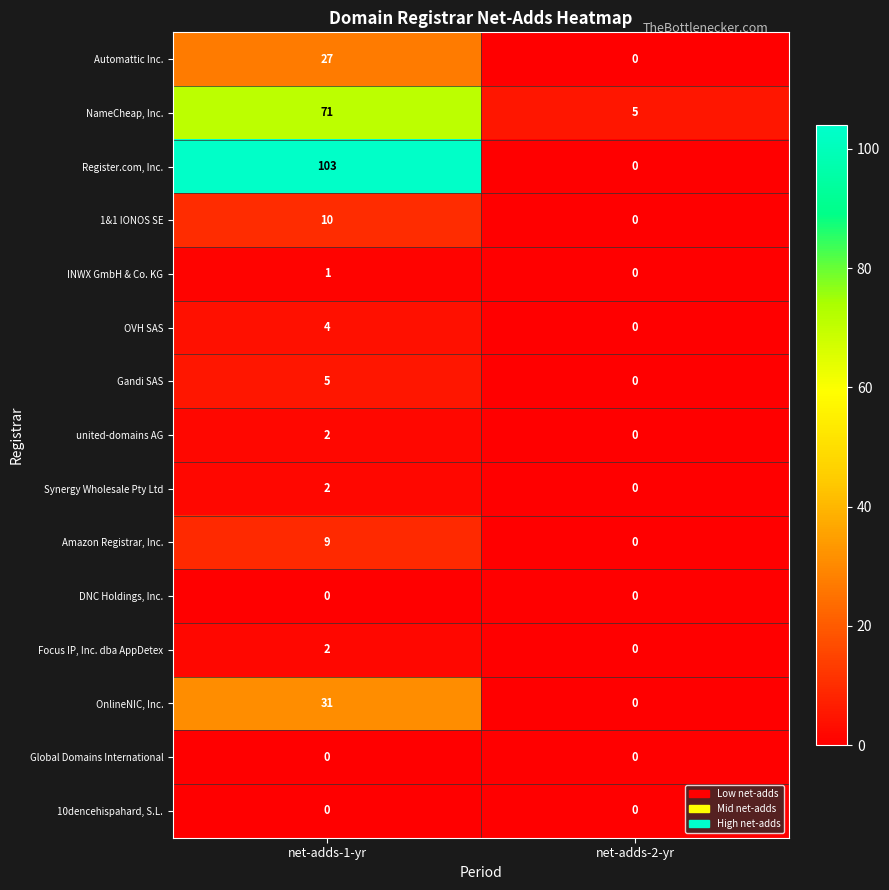

How many data points does each series have?

2